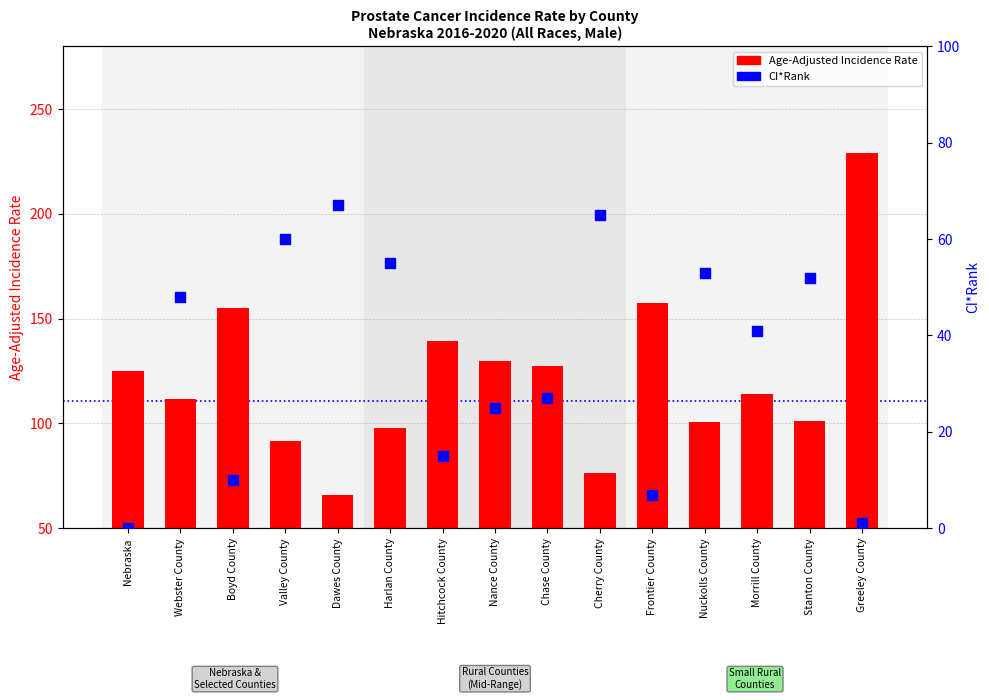

At which category is the sum across all series the highest?

Greeley County